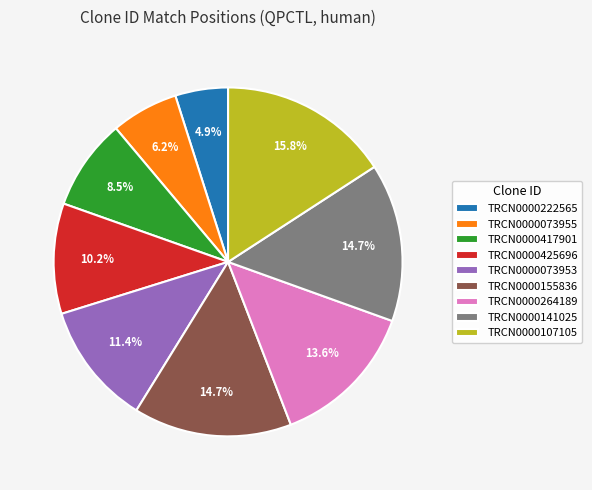

What is the smallest slice in the pie chart?

TRCN0000222565